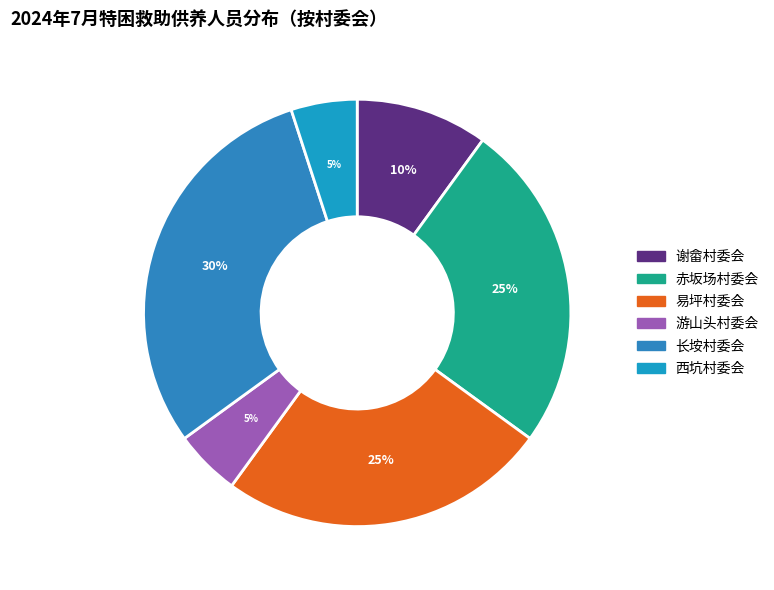

Does 谢畲村委会 represent more than half of the total?

No